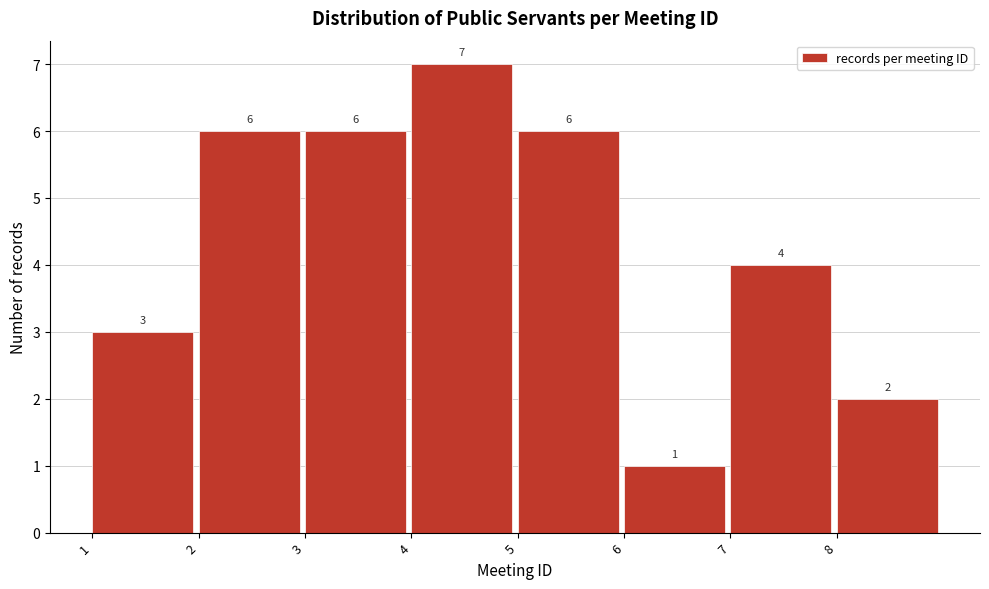

Reading left to right, transcribe this chart: for each bar, give the range it covers on the x-axis and its height.

1 to 2: 3
2 to 3: 6
3 to 4: 6
4 to 5: 7
5 to 6: 6
6 to 7: 1
7 to 8: 4
8 to 9: 2